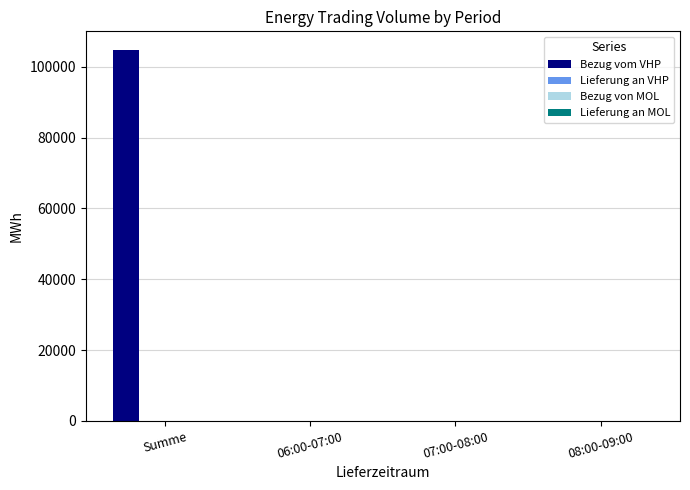

What is the maximum value shown in the chart?

104770